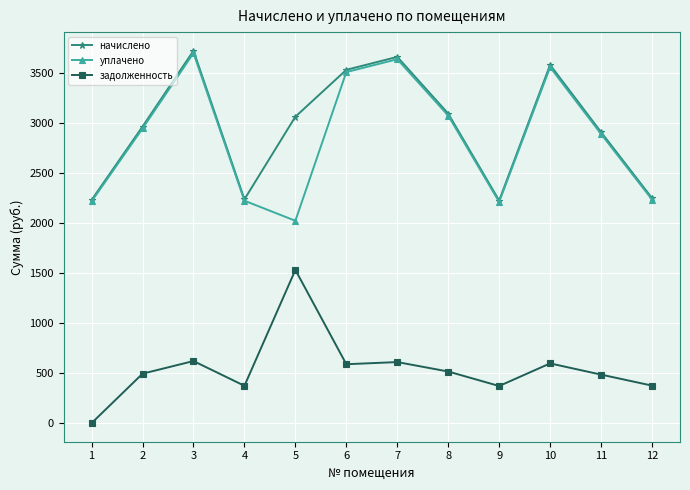

How many data points in уплачено are less than 2942?

6